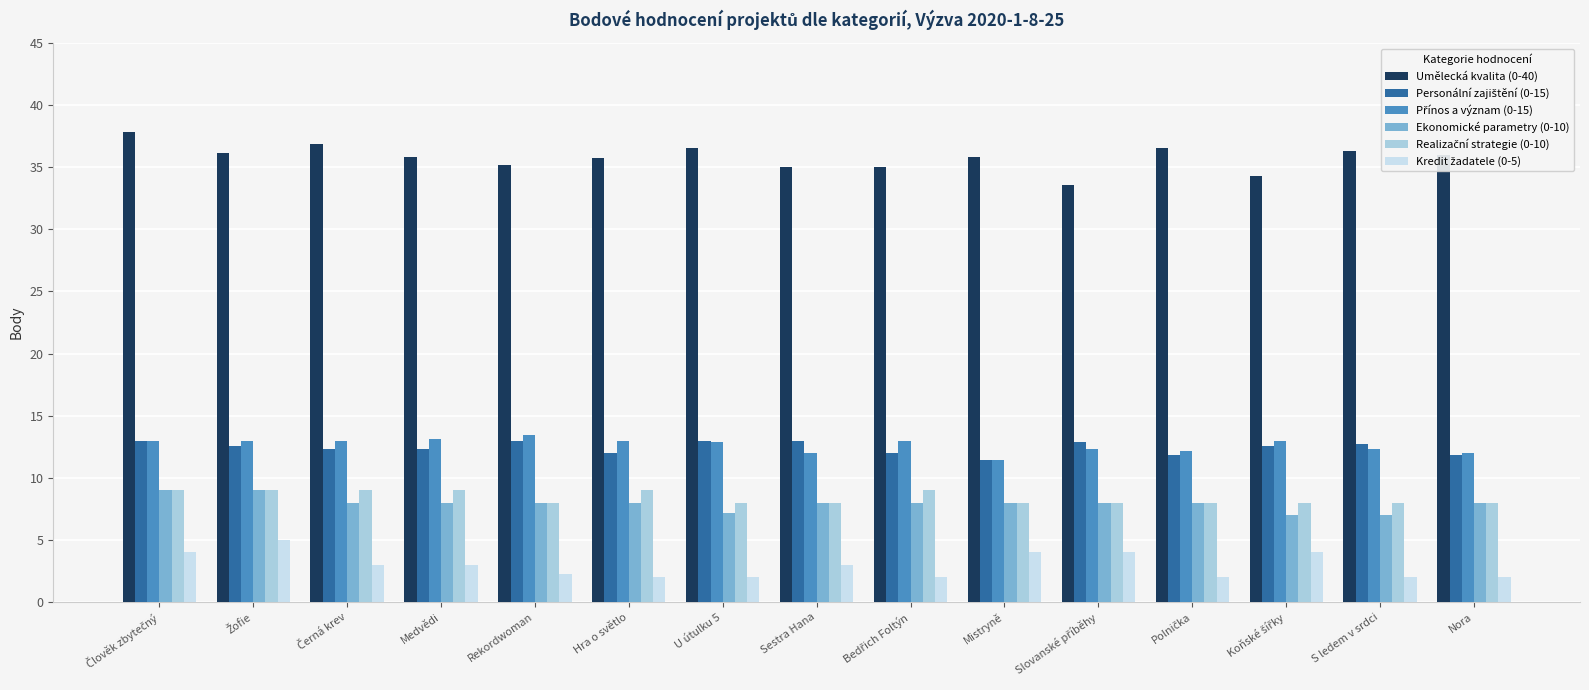

What is the difference between the highest and lowest values at Nora?

34.0